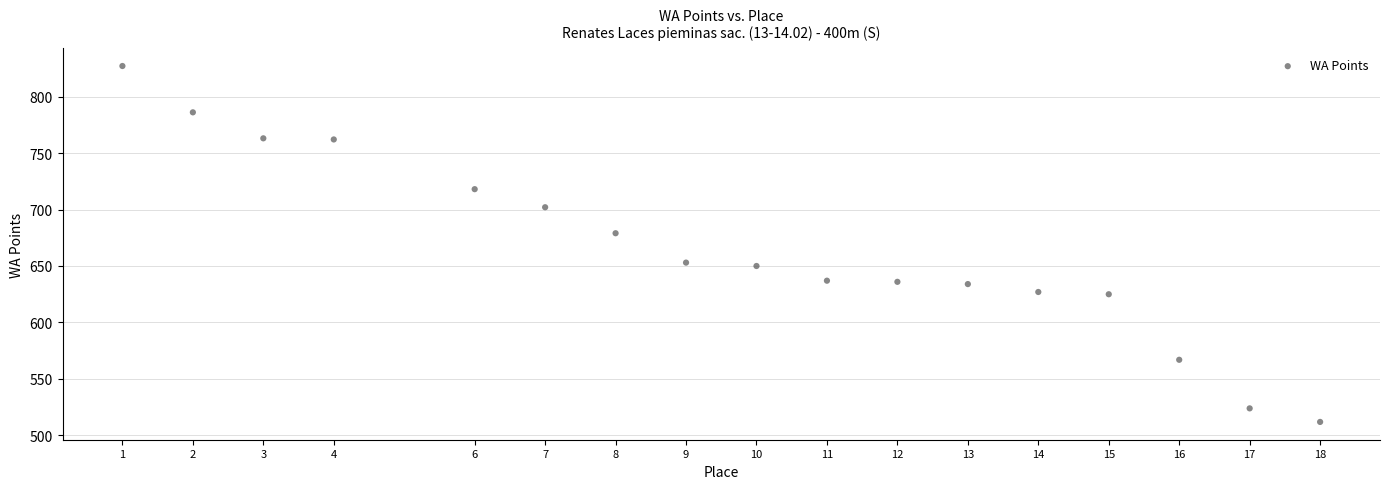

What is the range of Y values (max minus min)?

315